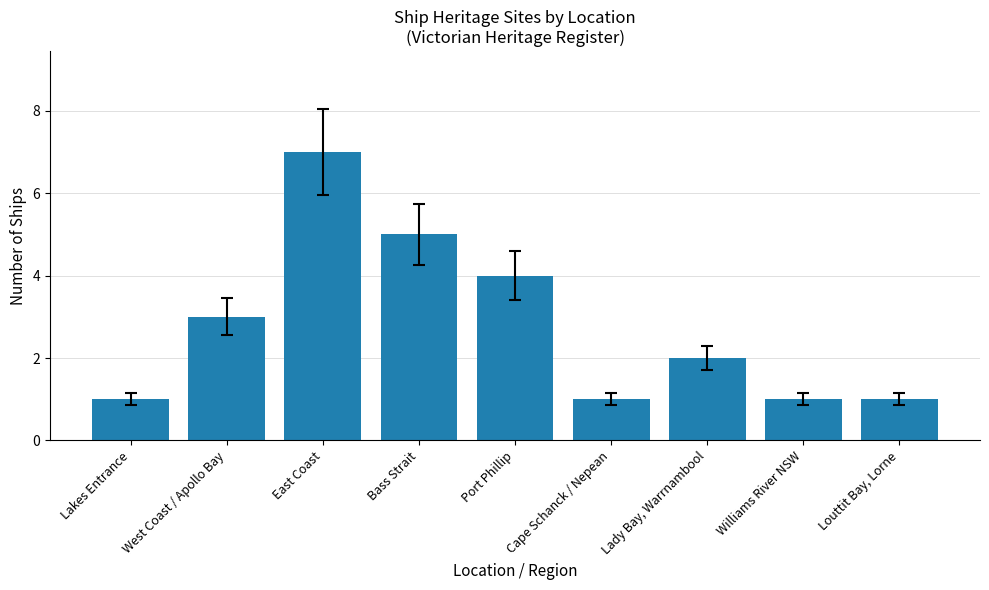

What is the smallest value displayed?

1